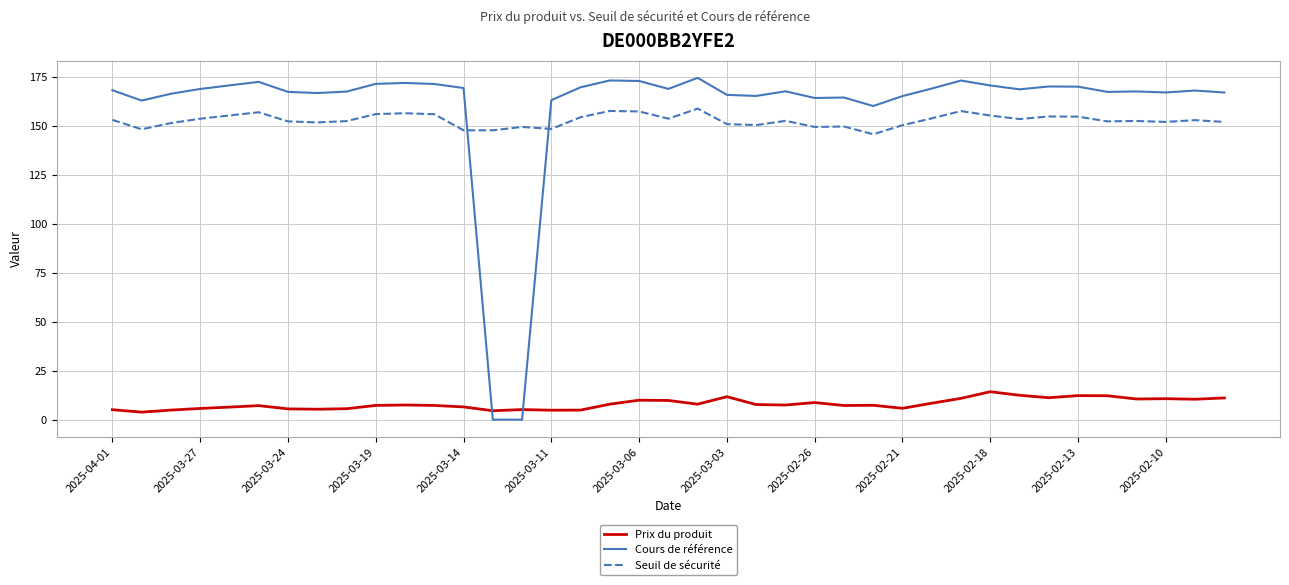

True or false: Cours de référence and Seuil de sécurité cross at least once.

True